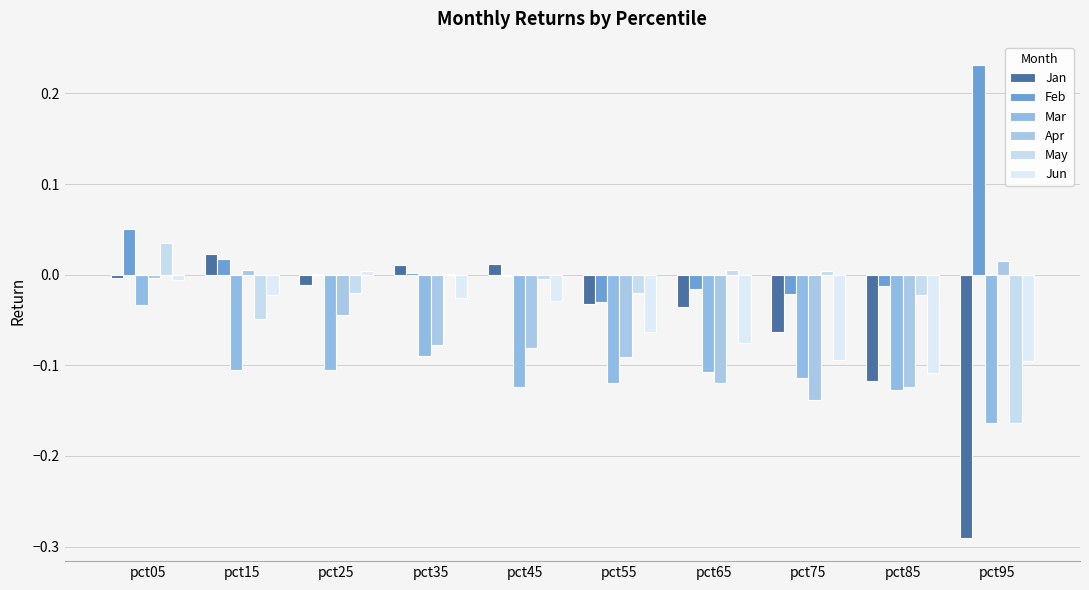

At how many categories does at least one series exceed 0?

8